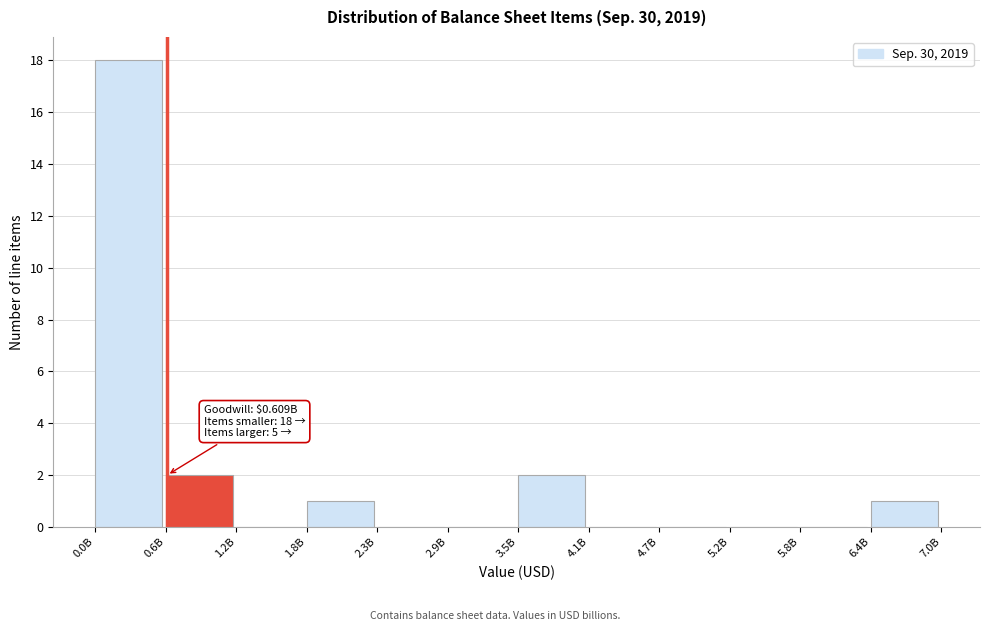

Reading left to right, transcribe all the data shown in this chart.

0.0B=18	0.6B=2	1.2B=0	1.8B=1	2.3B=0	2.9B=0	3.5B=2	4.1B=0	4.7B=0	5.2B=0	5.8B=0	6.4B=1